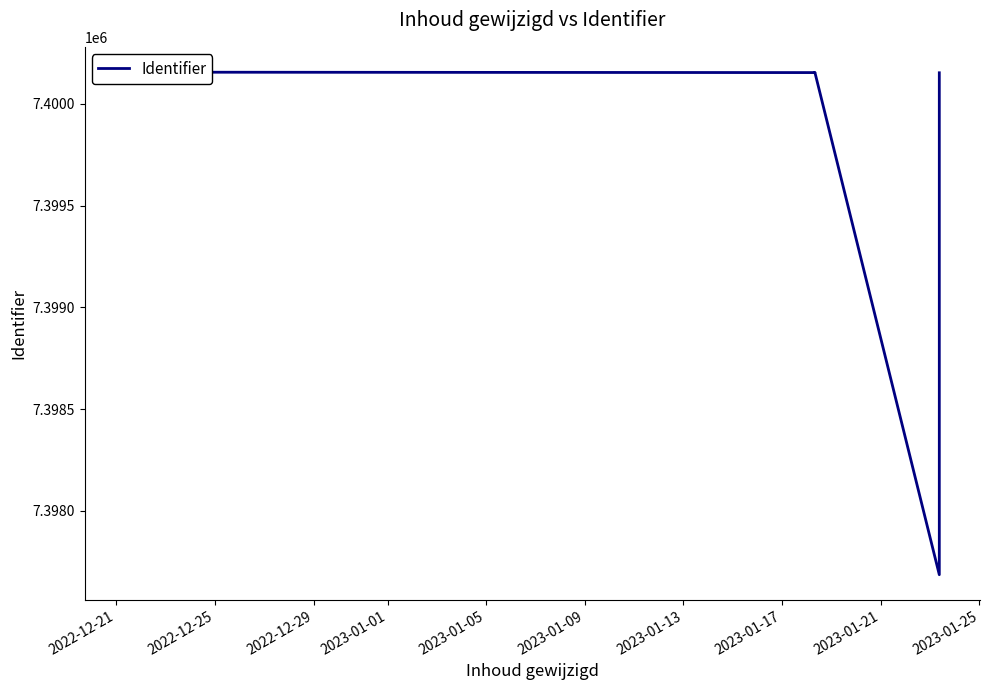

True or false: the data shows 7400156 at 2022-12-25.

True